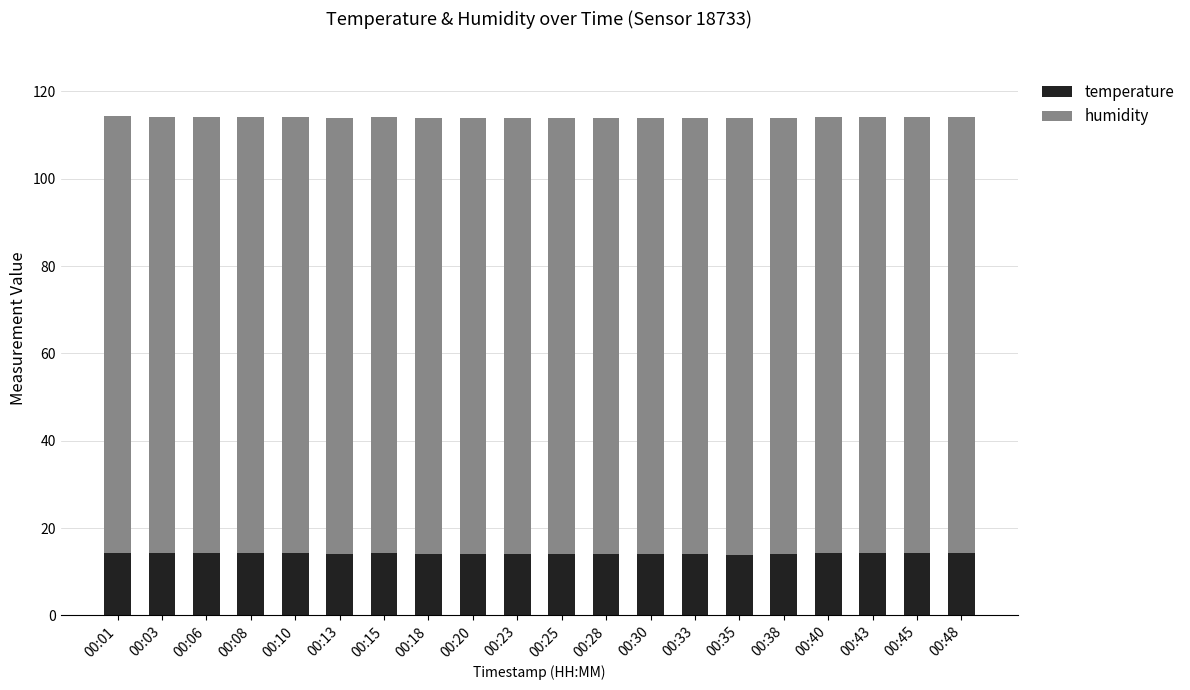

What is the value of the temperature bar at the 10th from the left?

14.0